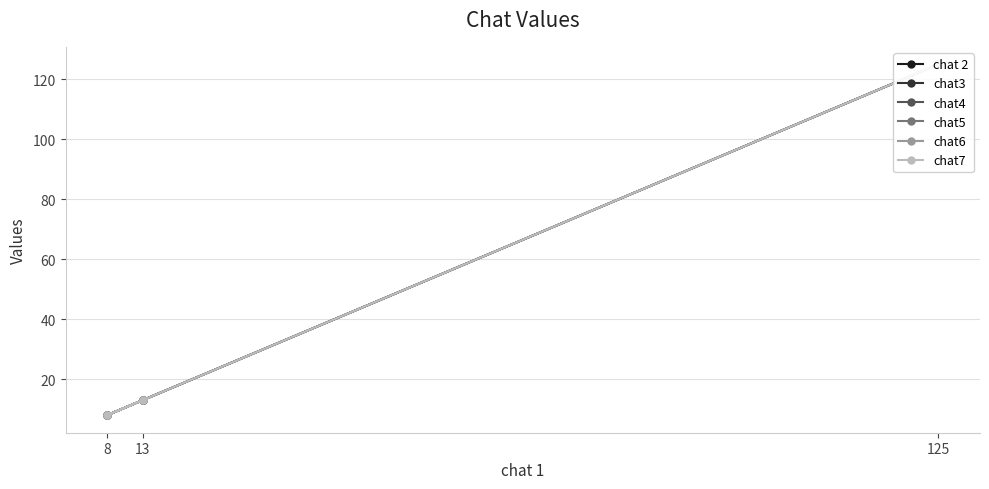

At which label does chat6 reach its peak?

125